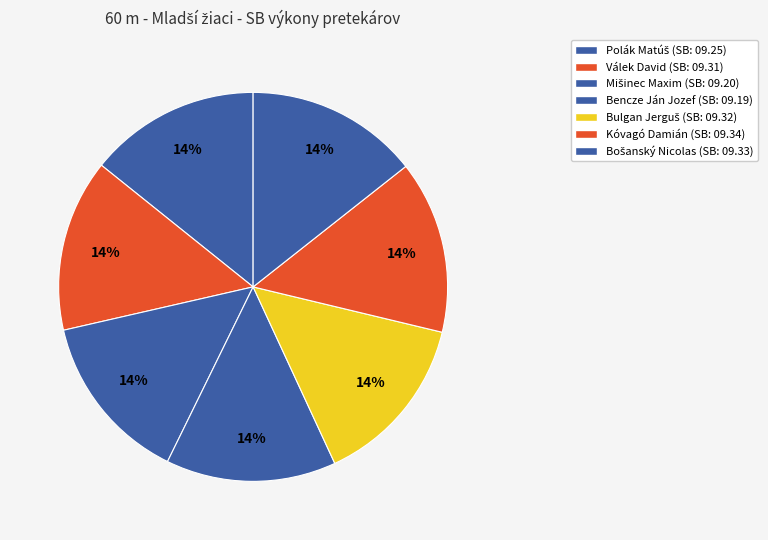

Which category has the biggest portion of the pie?

Kóvagó Damián